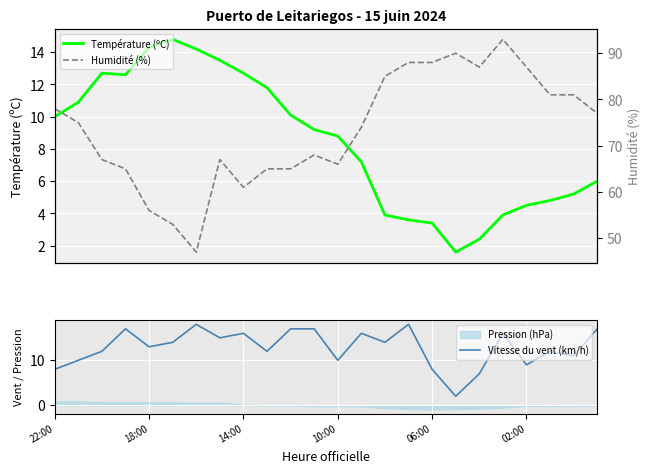

How many intersections are there between Vitesse du vent (km/h) and Température (ºC)?

3